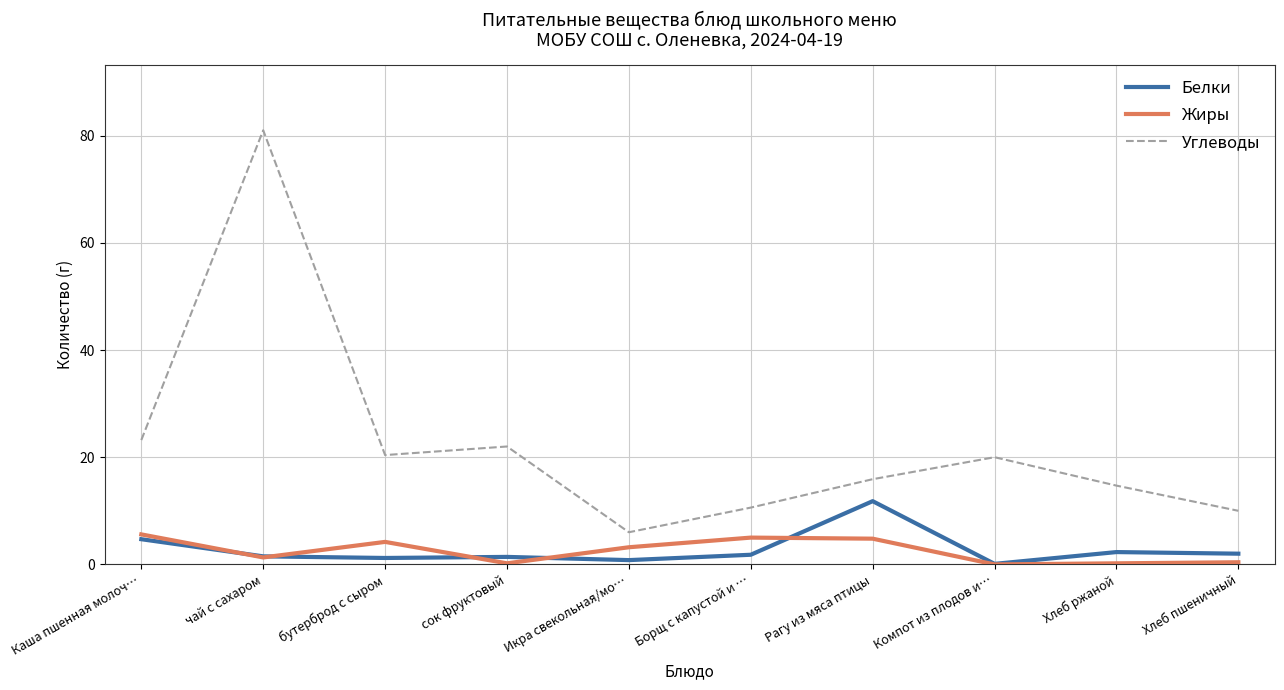

Count the number of categories in the chart.

10